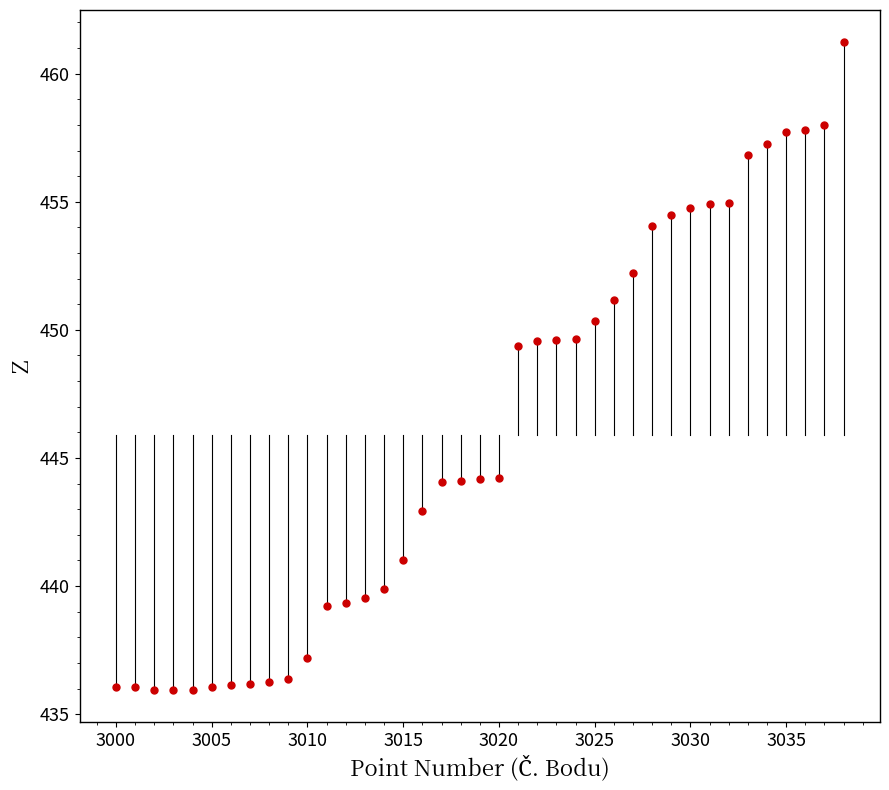

What is the range of X values (max minus min)?

38.0